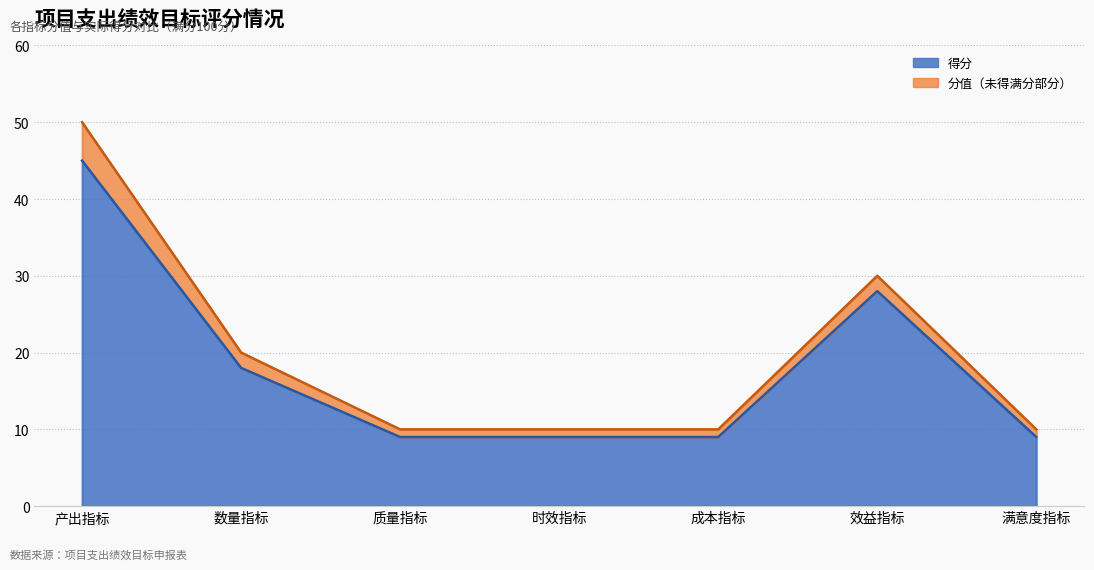

Which has a higher value, 成本指标 or 满意度指标?

成本指标